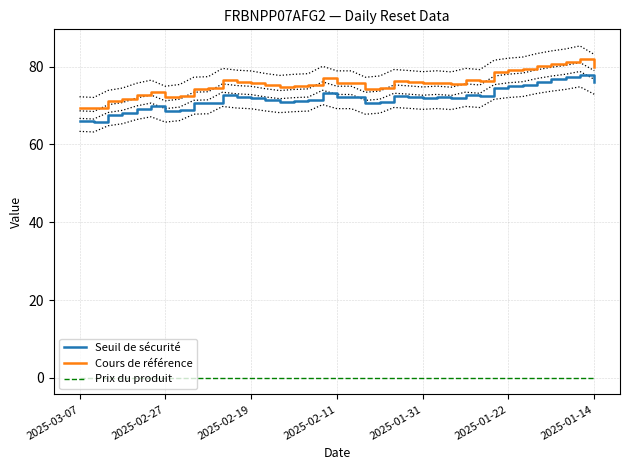

Is it true that Seuil de sécurité equals 68.5 at 2025-02-27?

True